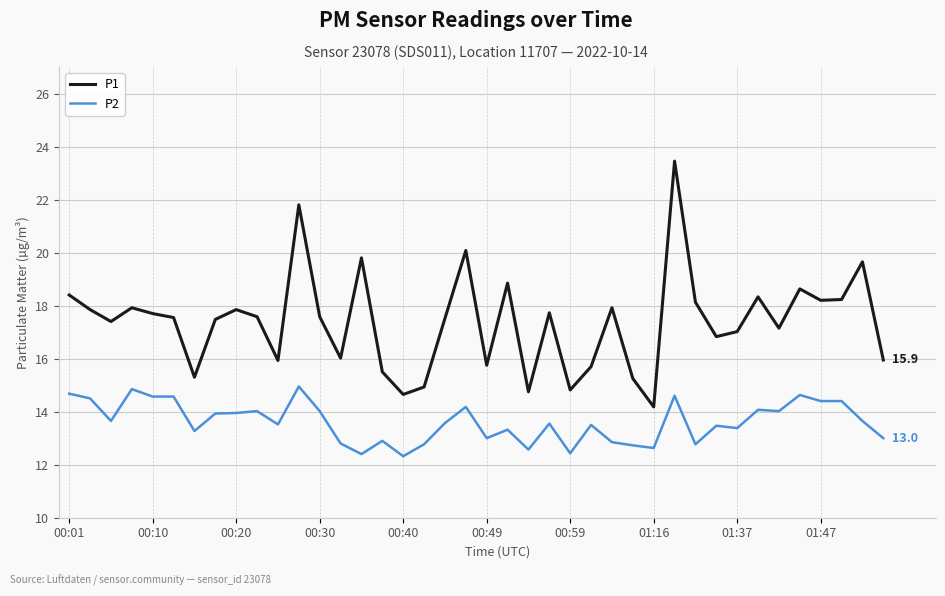

What is the difference between the maximum and minimum values in the P1 series?

9.3